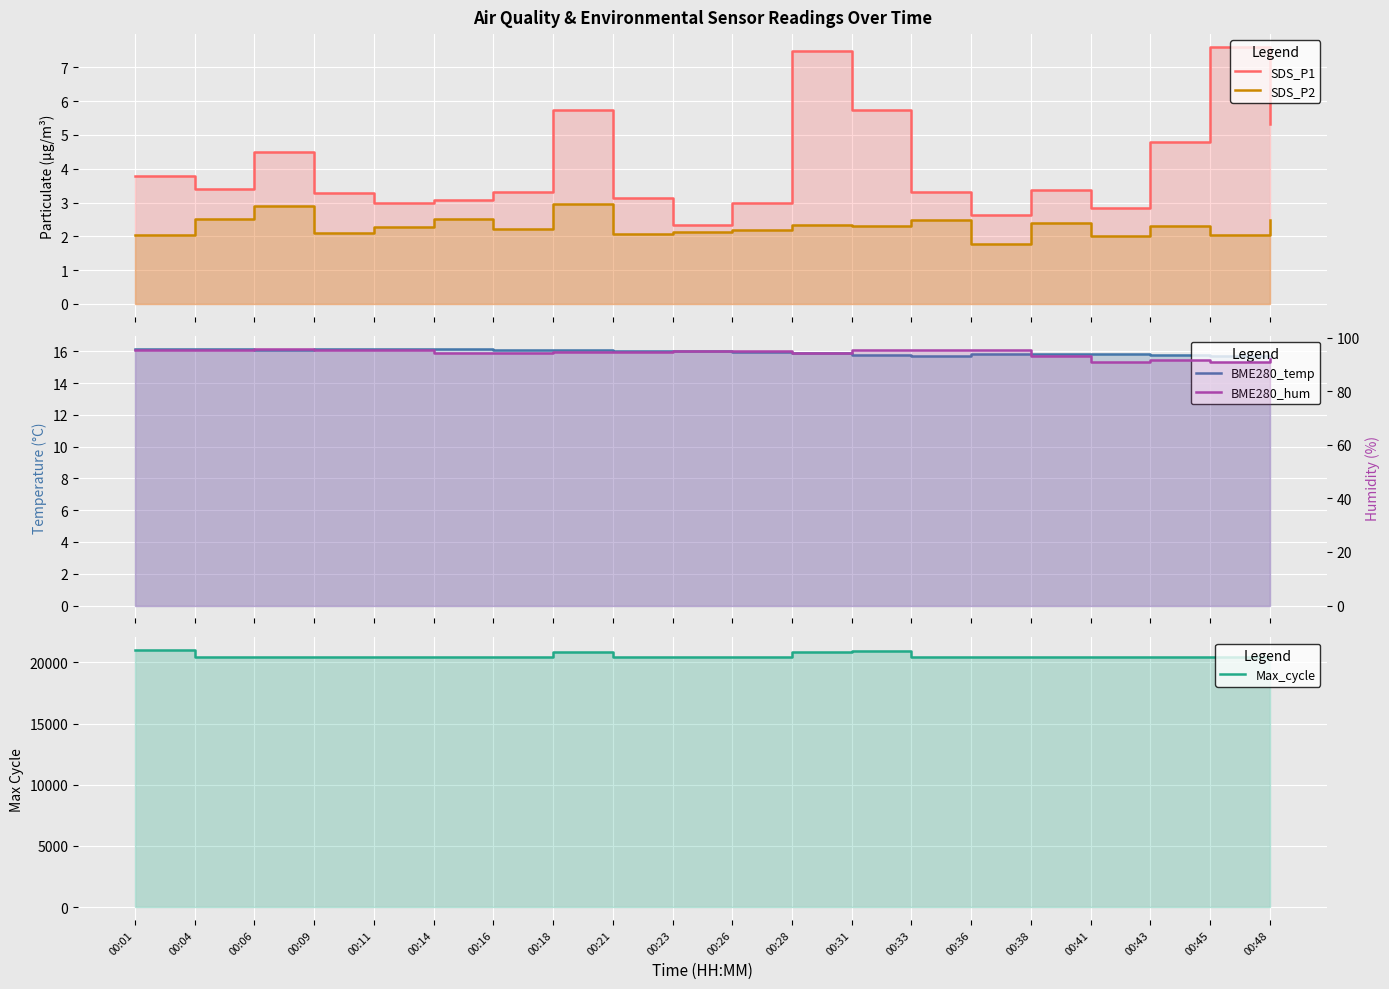

List the labels in order of BME280_hum value, largest first.

00:06, 00:31, 00:09, 00:04, 00:01, 00:33, 00:36, 00:11, 00:26, 00:23, 00:21, 00:18, 00:28, 00:16, 00:14, 00:38, 00:48, 00:43, 00:41, 00:45